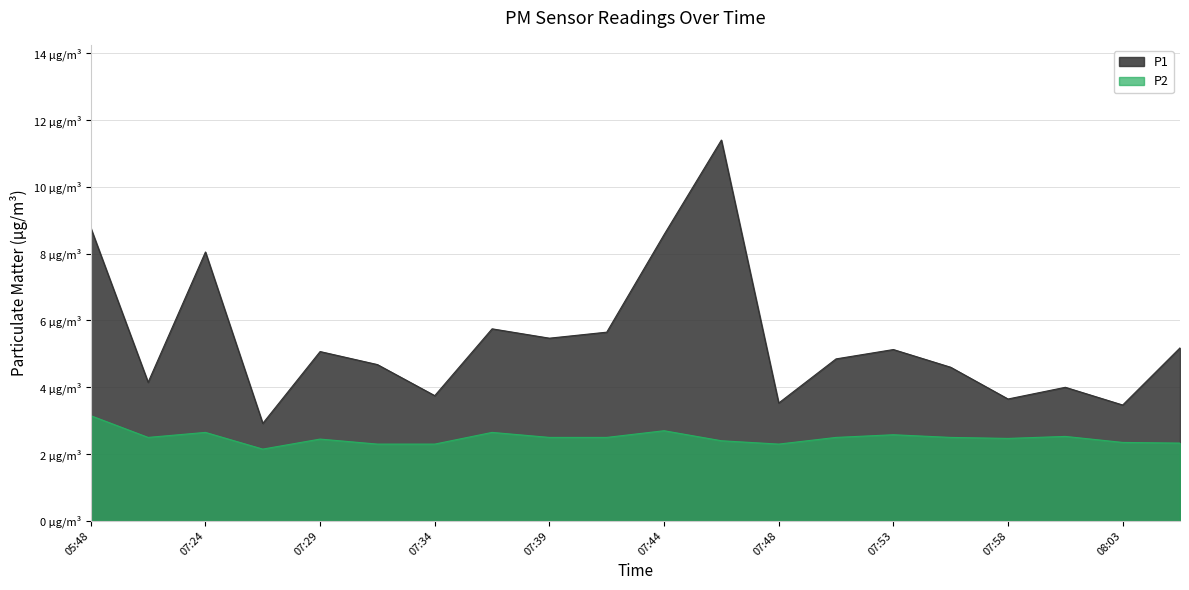

The value of P1 at 07:31 is 4.7. True or false?

True